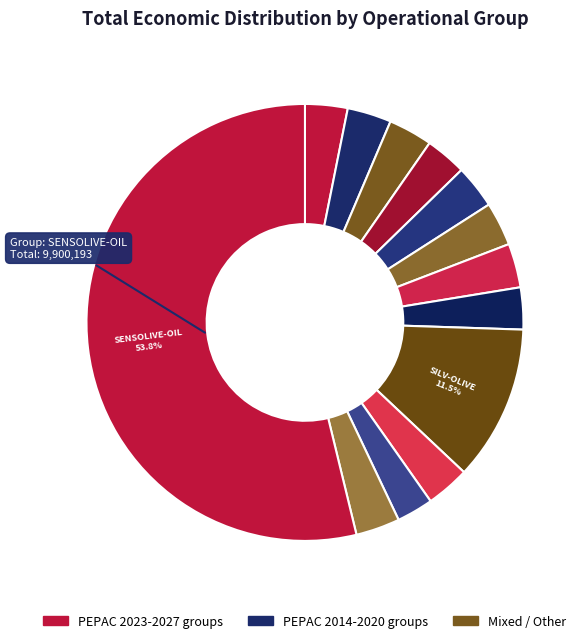

How many segments does this pie chart have?

13